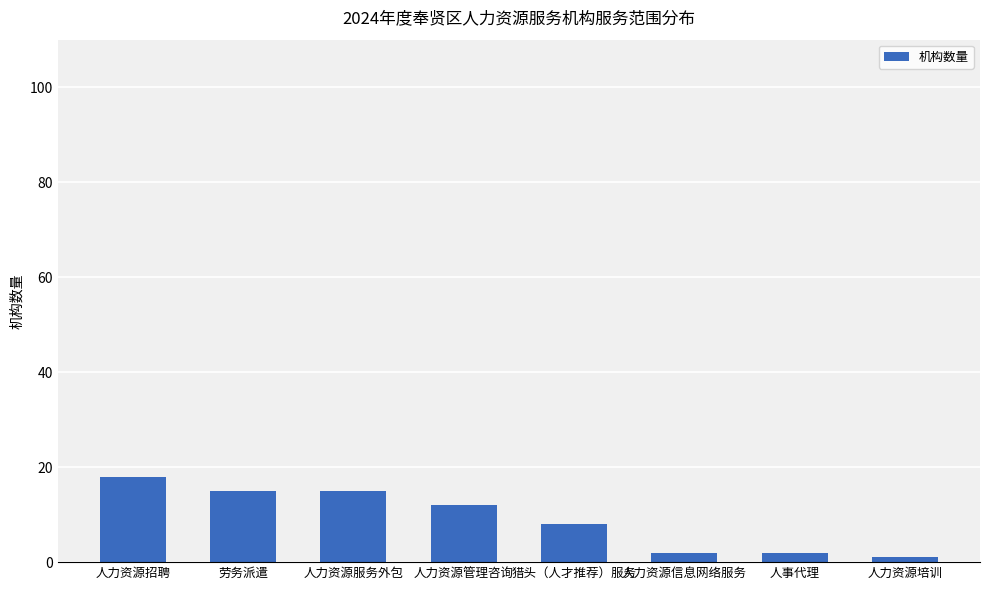

Between 劳务派遣 and 猎头（人才推荐）服务, which is larger?

劳务派遣